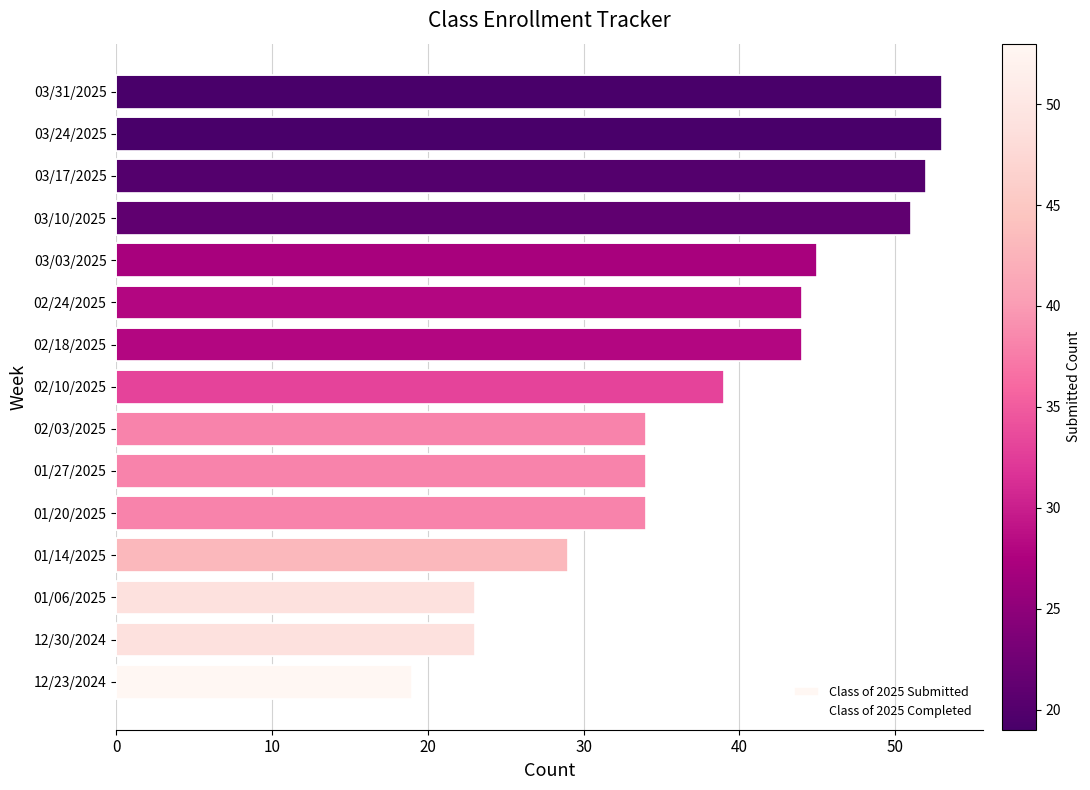

Between 03/24/2025 and 02/10/2025, which is larger?

03/24/2025